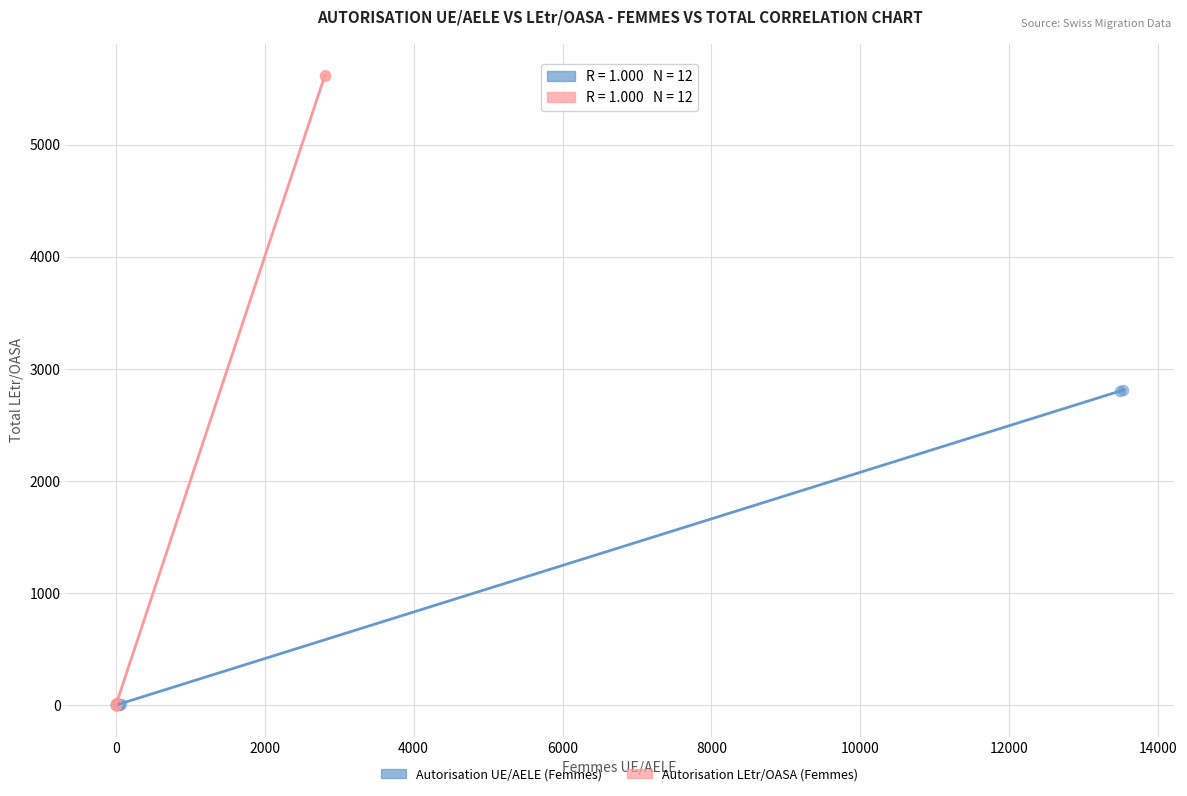

Which series reaches the maximum Y coordinate?

Autorisation LEtr/OASA (Femmes)